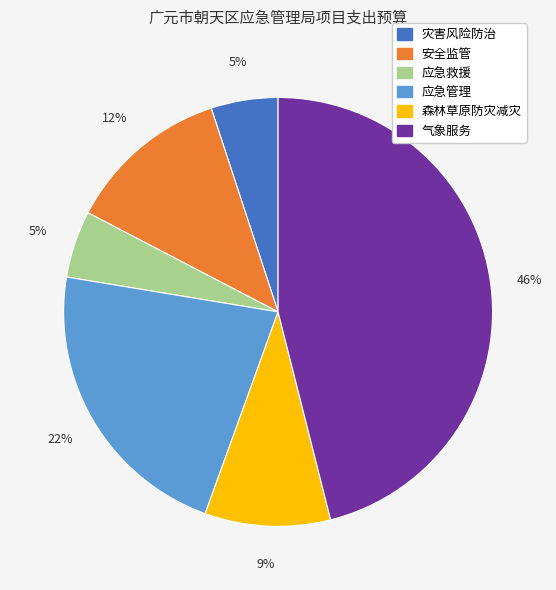

What is the largest slice in the pie chart?

气象服务